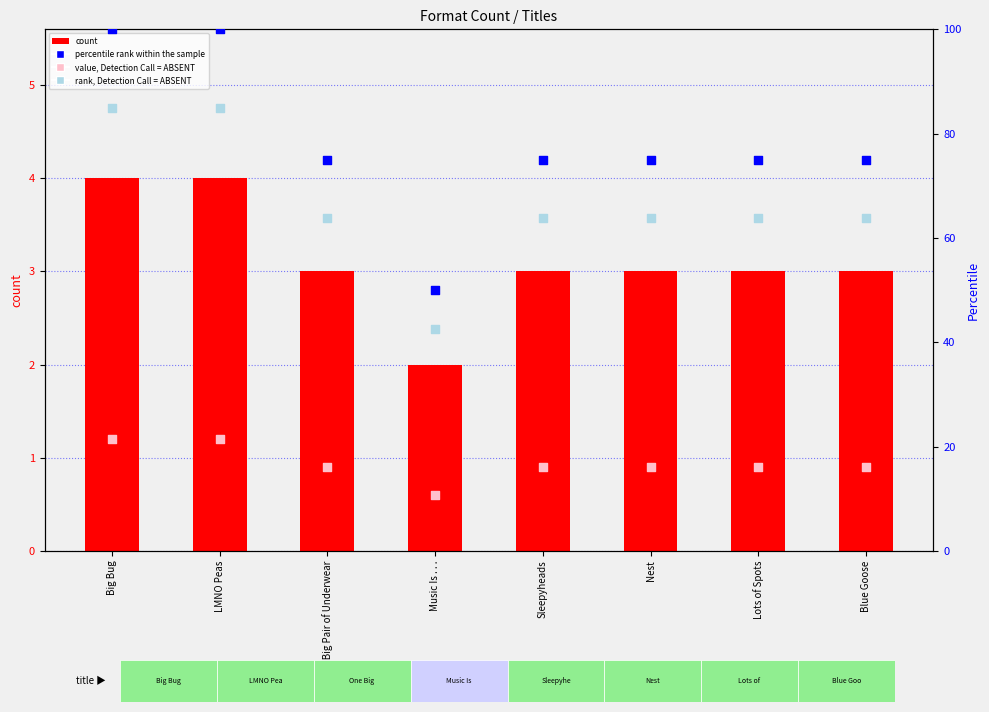

What is the total value across all series at Sleepyheads?

142.7